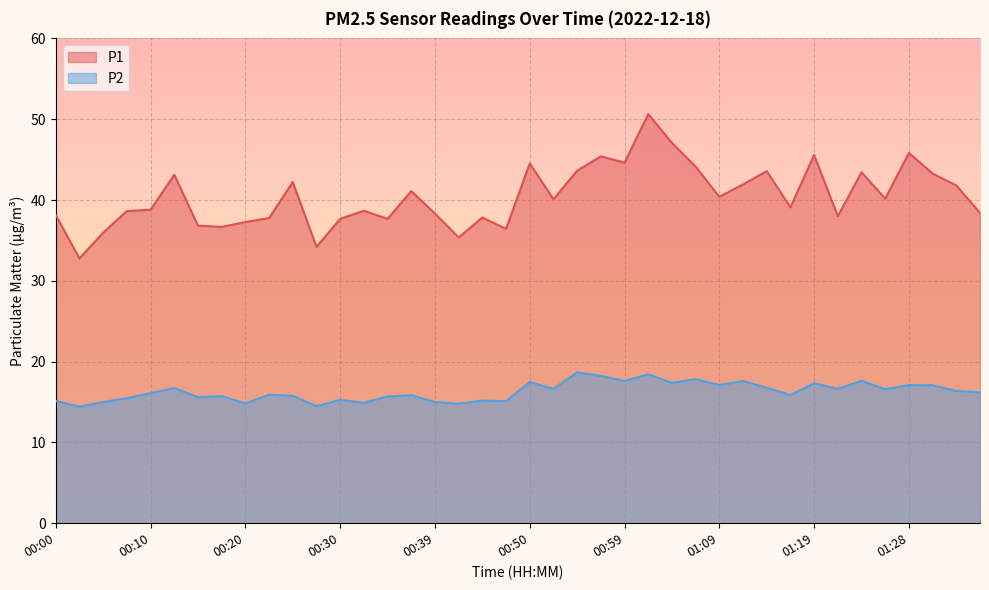

What is the label of the 22nd point from the right?

00:45